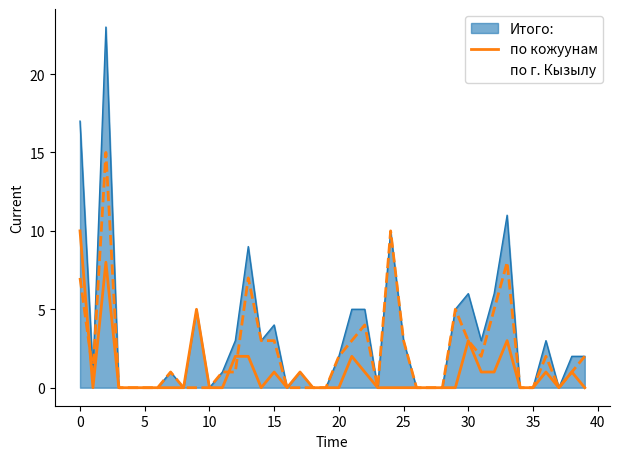

Rank the series by their maximum value, from highest to lowest.

Итого:, по г. Кызылу, по кожуунам